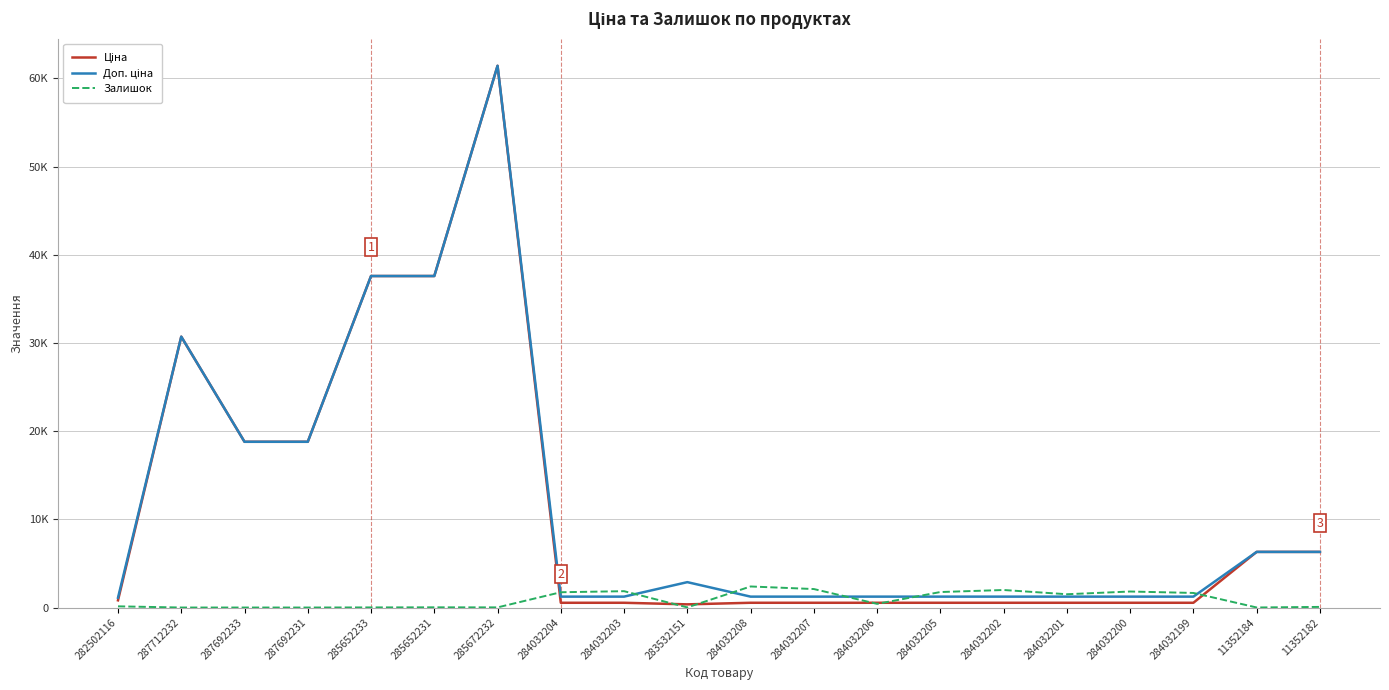

Does the chart have visible grid lines?

Yes